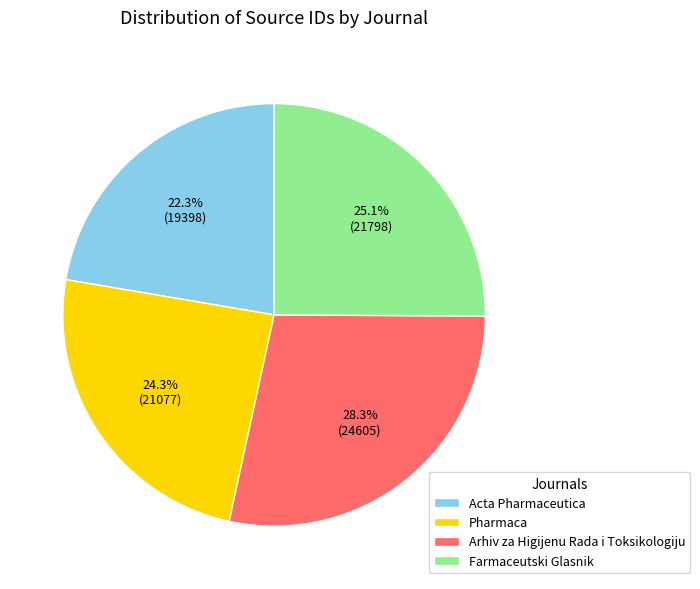

True or false: Acta Pharmaceutica accounts for 22% of the total.

True